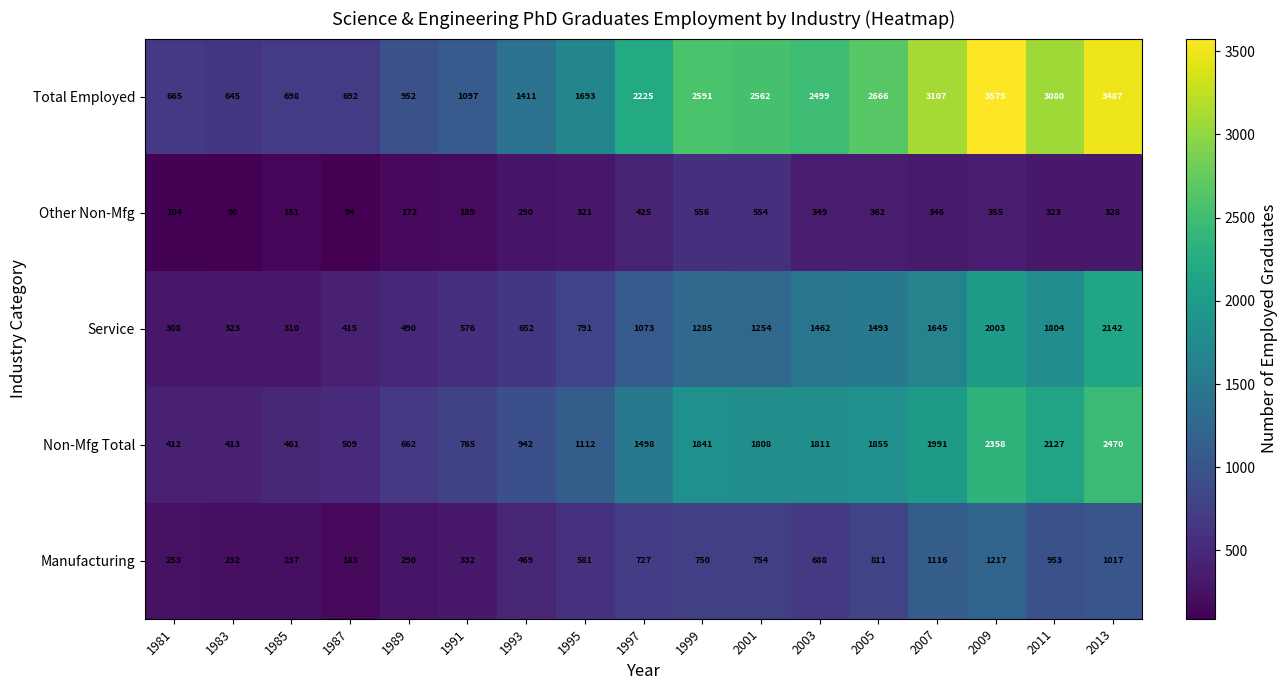

At 1981, list the series in order from largest to smallest.

Total Employed, Non-Mfg Total, Service, Manufacturing, Other Non-Mfg